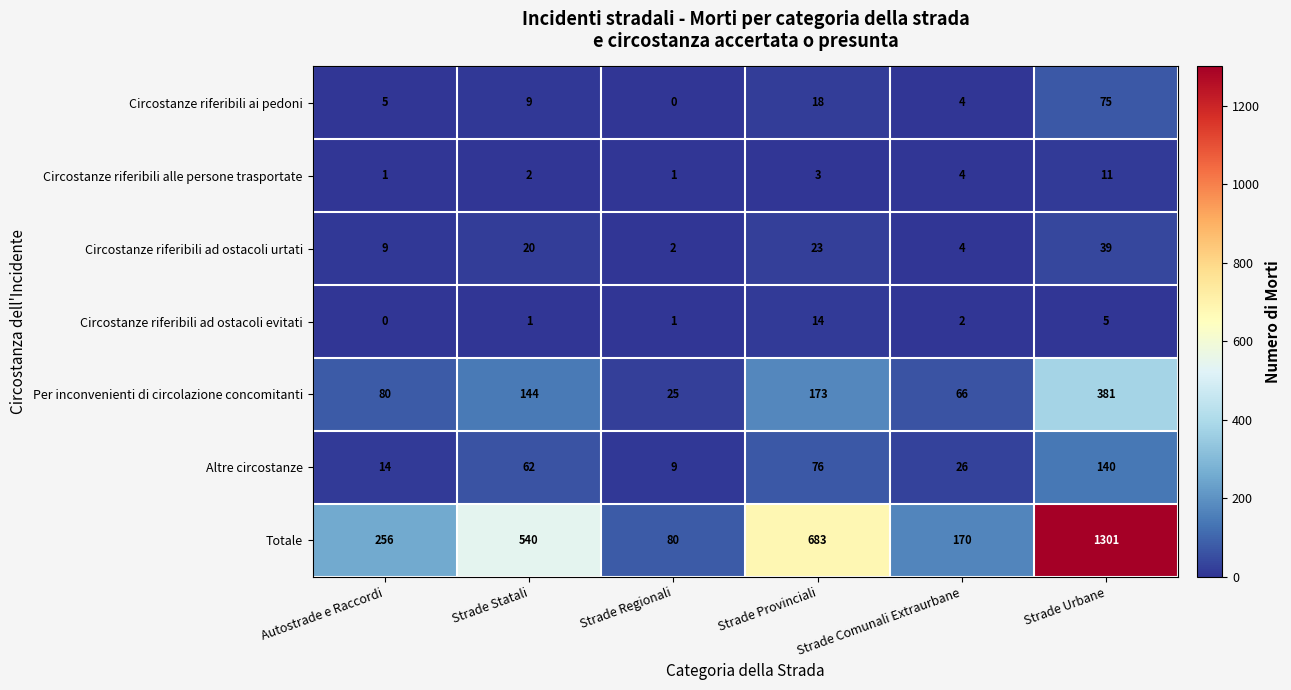

What is the difference between the highest and lowest values at Strade Urbane?

1296